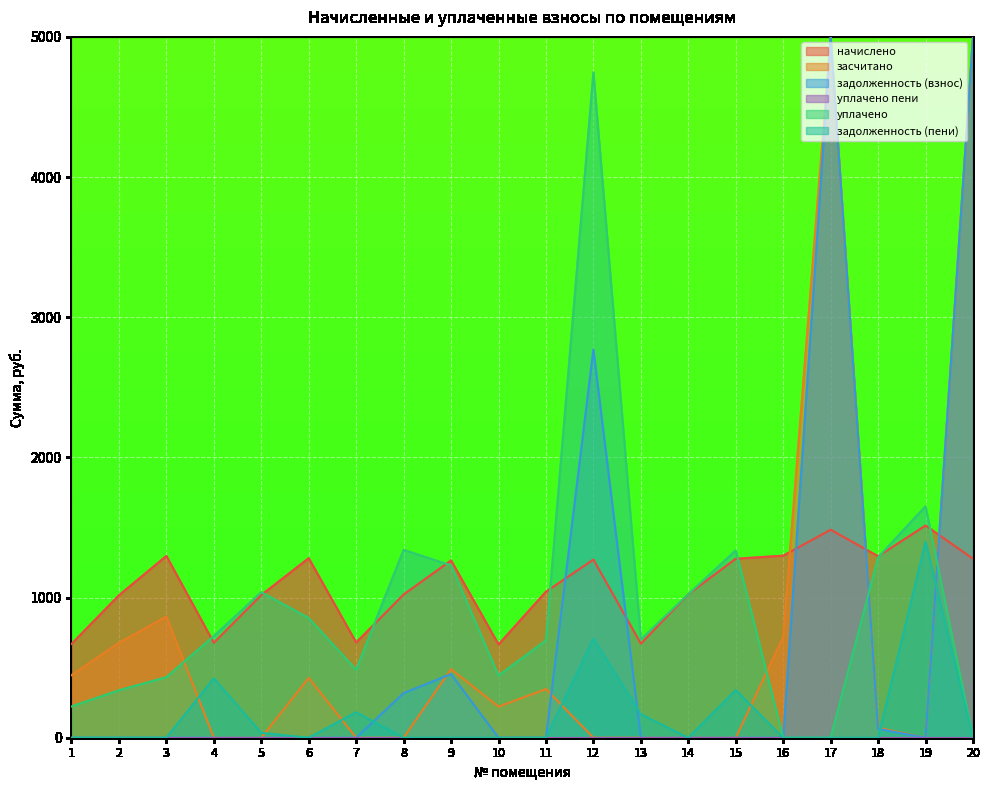

What is the maximum value for начислено?

1513.9